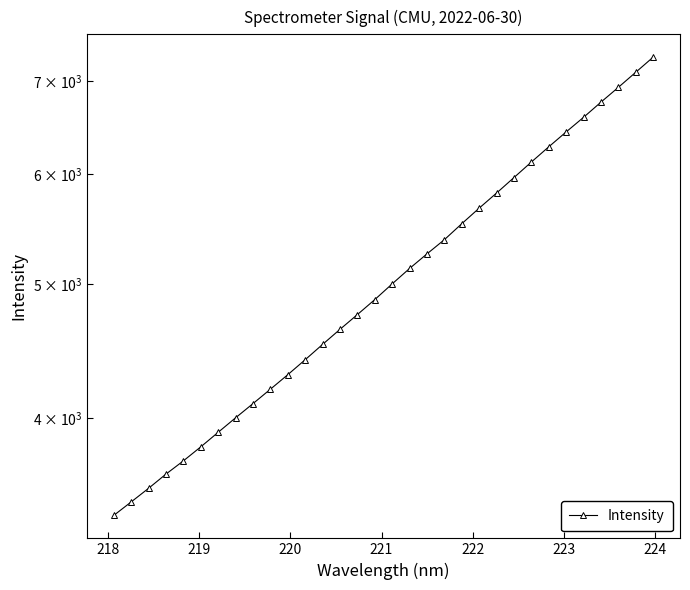

What is the value of the 24th point from the left?

5966.1